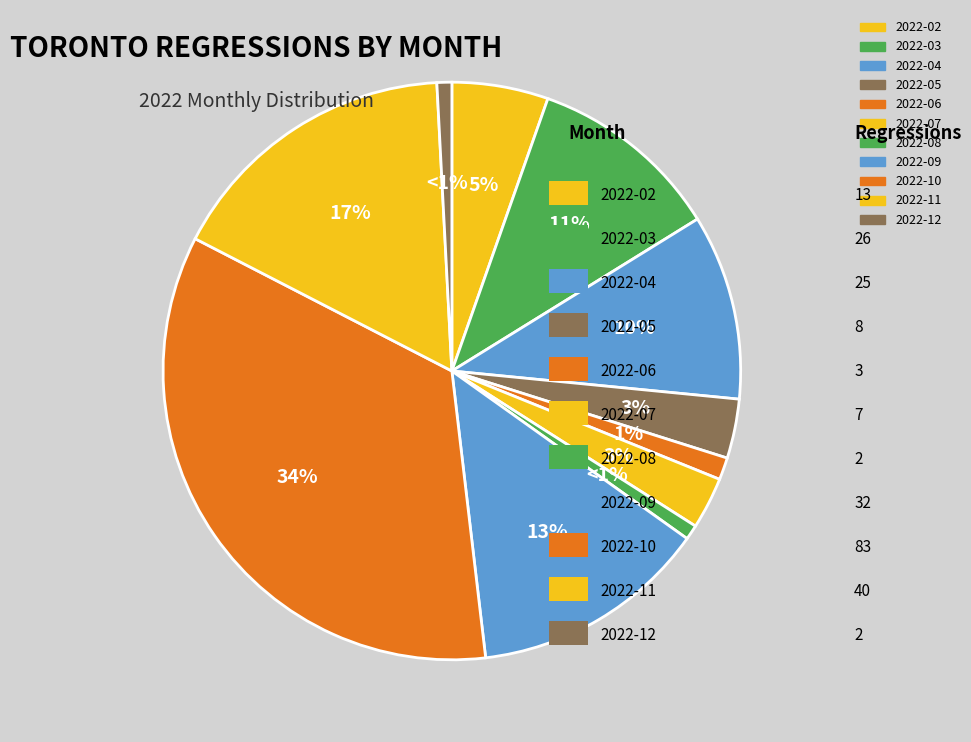

To the nearest percent, what is the difference between the largest and smallest slice percentages?

34%